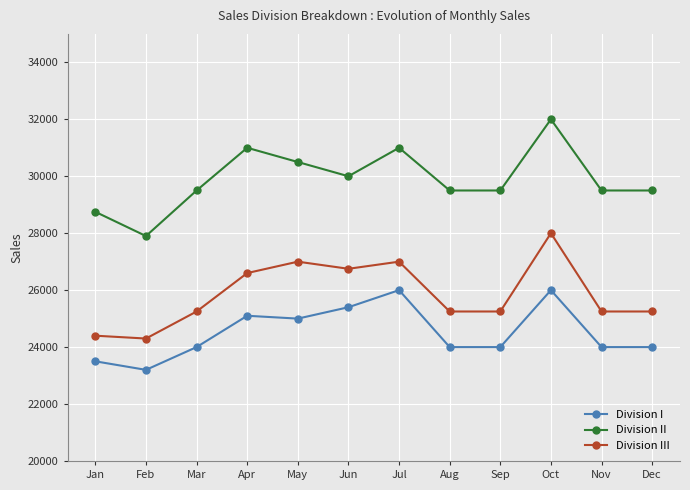

What is the total value across all series at Dec?

78750